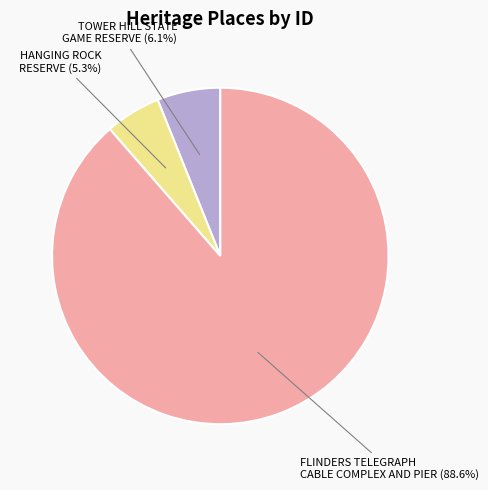

Combined, what portion of the pie is FLINDERS TELEGRAPH CABLE COMPLEX AND PIER and HANGING ROCK RESERVE?

93.9%